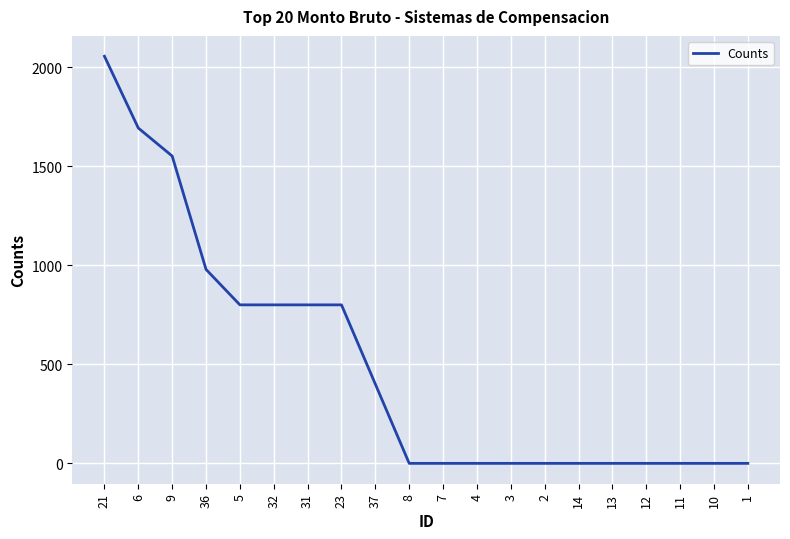

The value at 7 is -838.2. True or false?

False